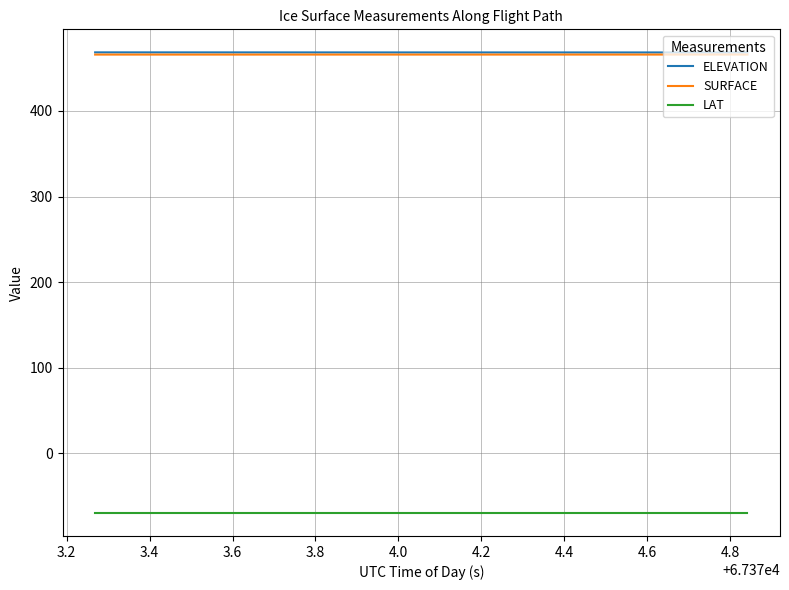

What is the minimum value for ELEVATION?

468.4